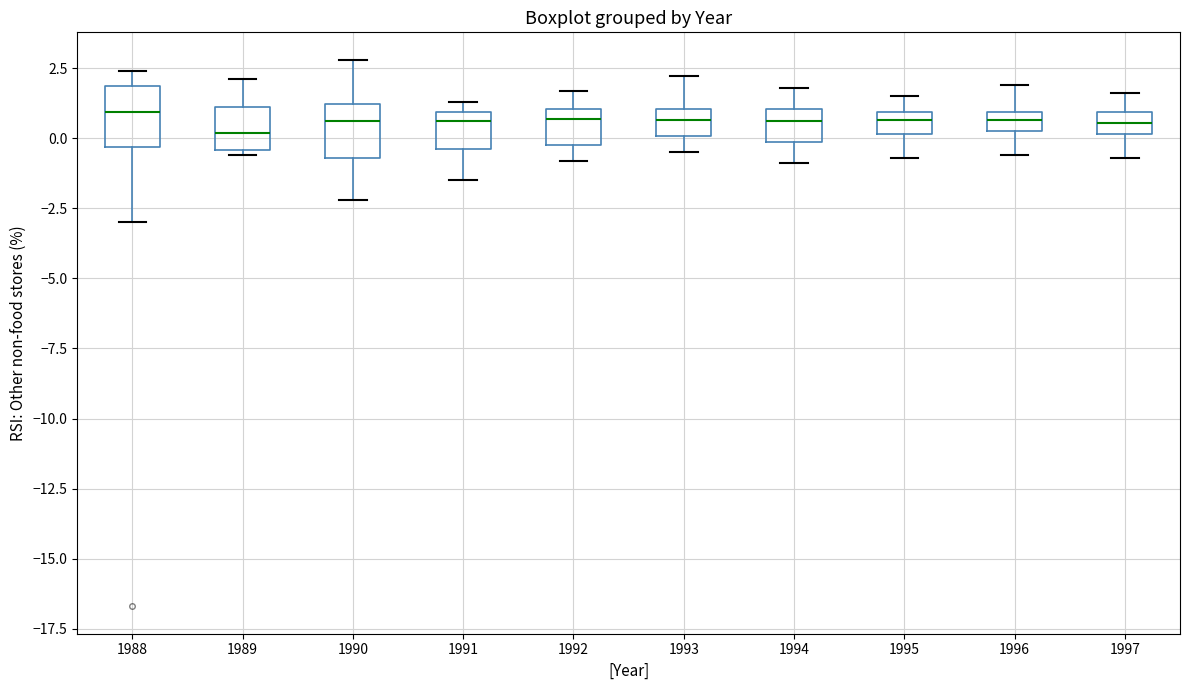

Where is the upper edge of the box at x = 1996 on the y-axis? The values are not printed on the chart, so give them approximately, as read against the axis.

1.0